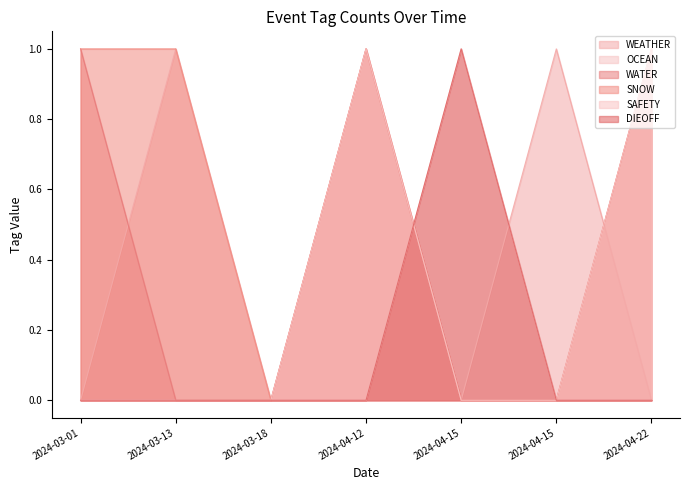

True or false: OCEAN has a value of 1 at 2024-03-18.

False